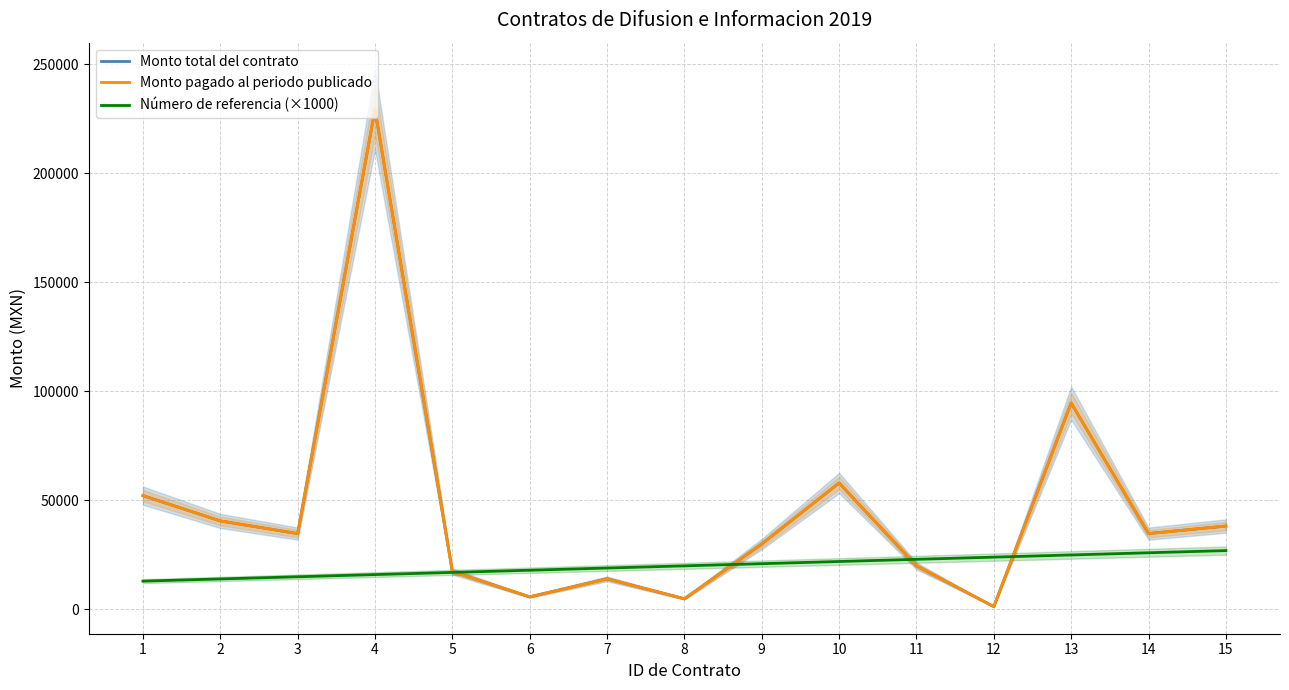

True or false: Monto pagado al periodo publicado and Número de referencia (×1000) intersect in this chart.

True